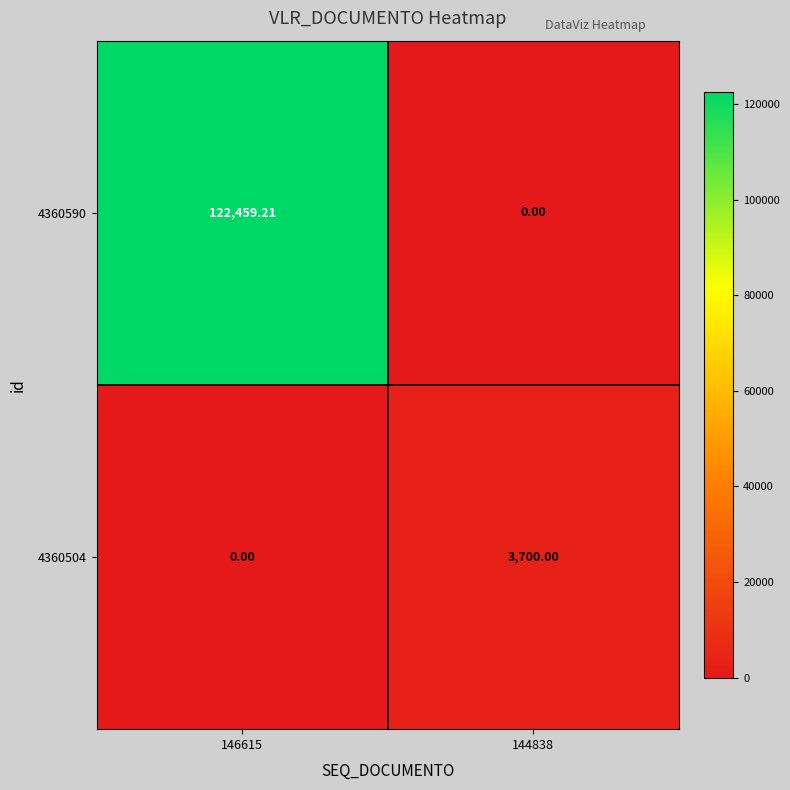

What is the difference between the highest and lowest values at 144838?

3700.0